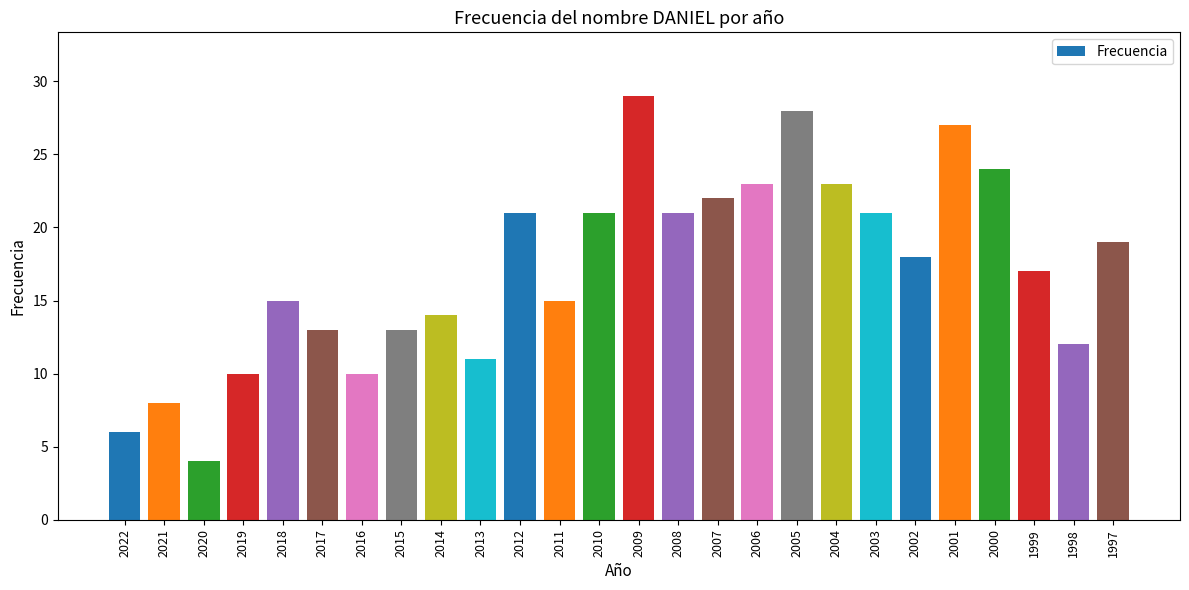

What is the value of the 10th bar from the left?

11